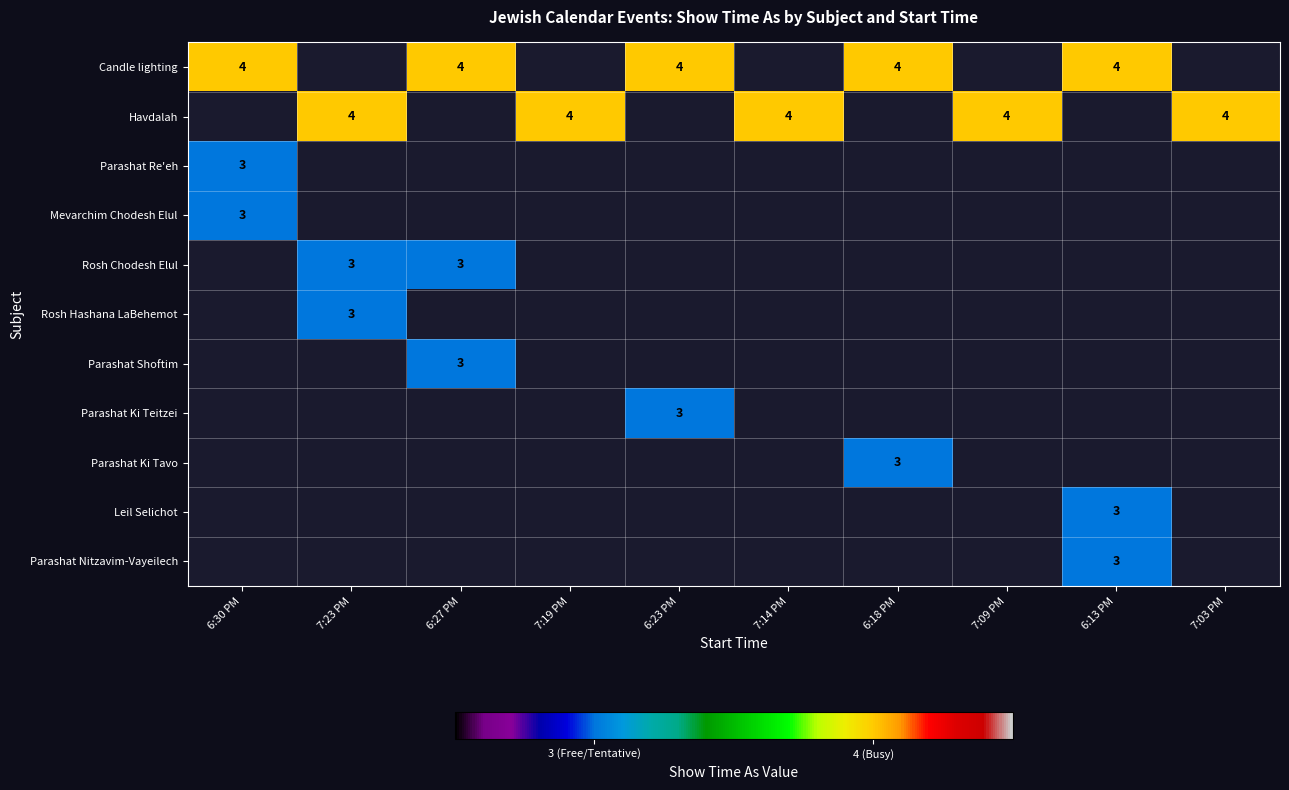

True or false: Havdalah has a value of 4 at 7:23 PM.

True